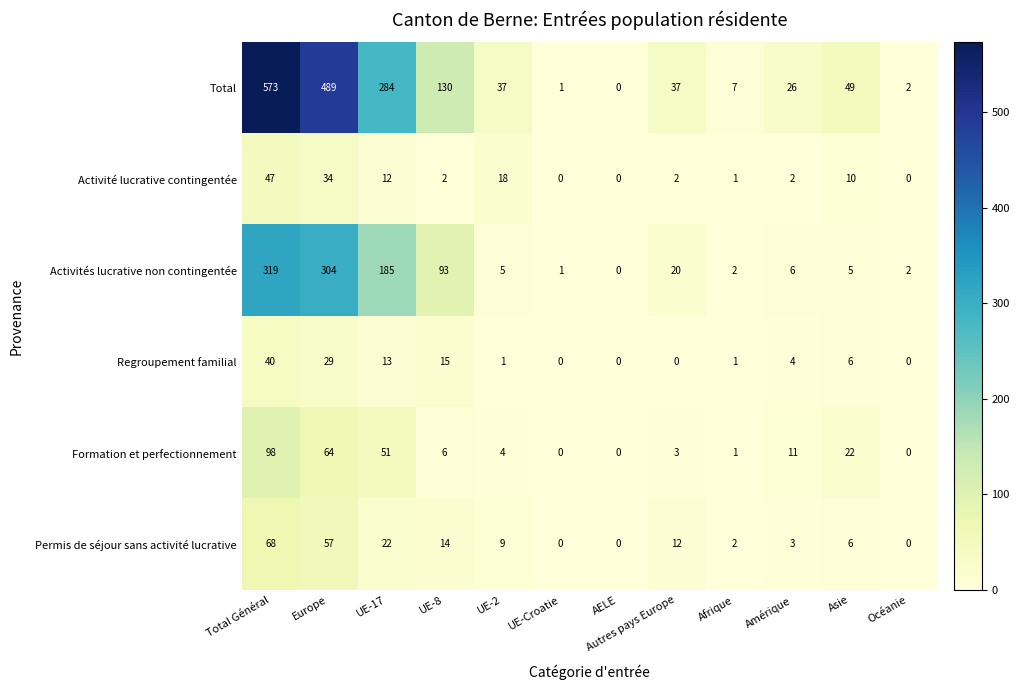

What is the spread (max minus min) of values at Asie?

44